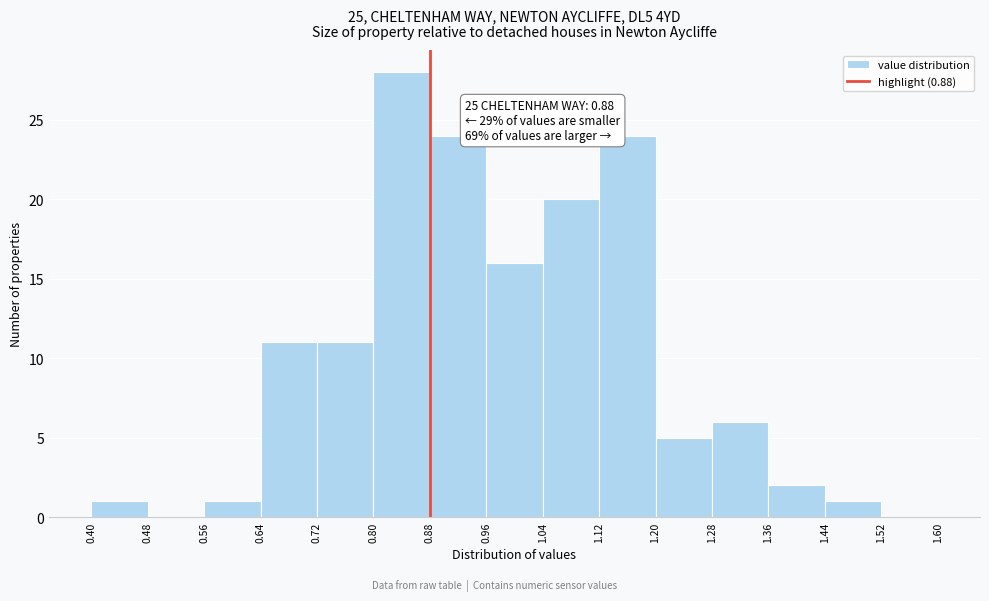

Which range on the x-axis has the tallest bar?

0.80 to 0.88